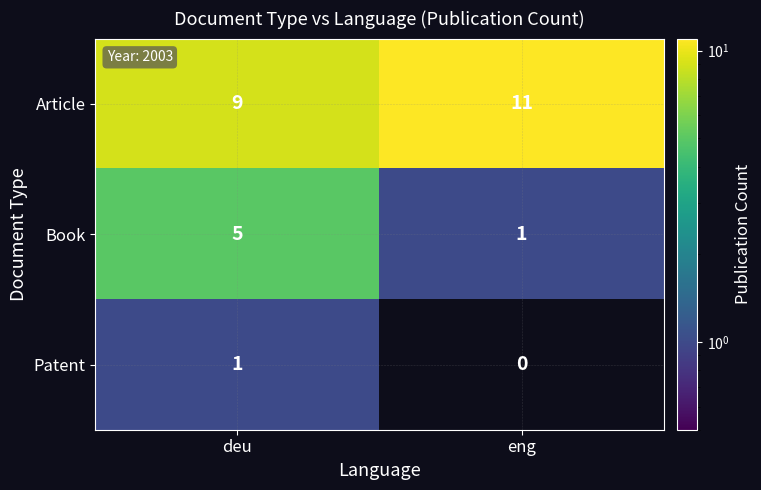

List the series in order of their peak value, lowest first.

Patent, Book, Article